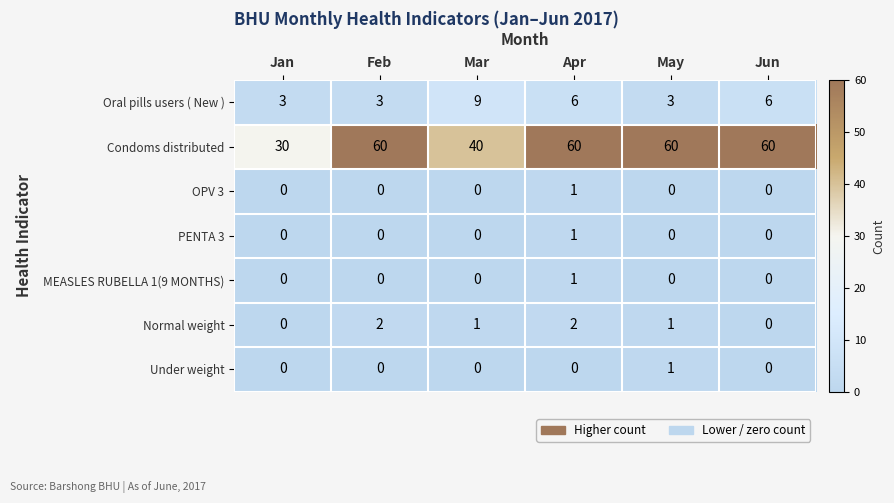

How many PENTA 3 values are between 0 and 1?

6